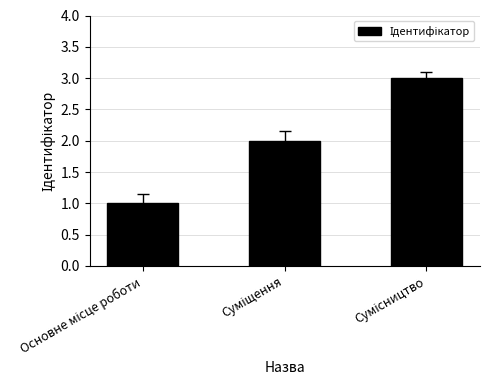

What is the greatest value displayed?

3